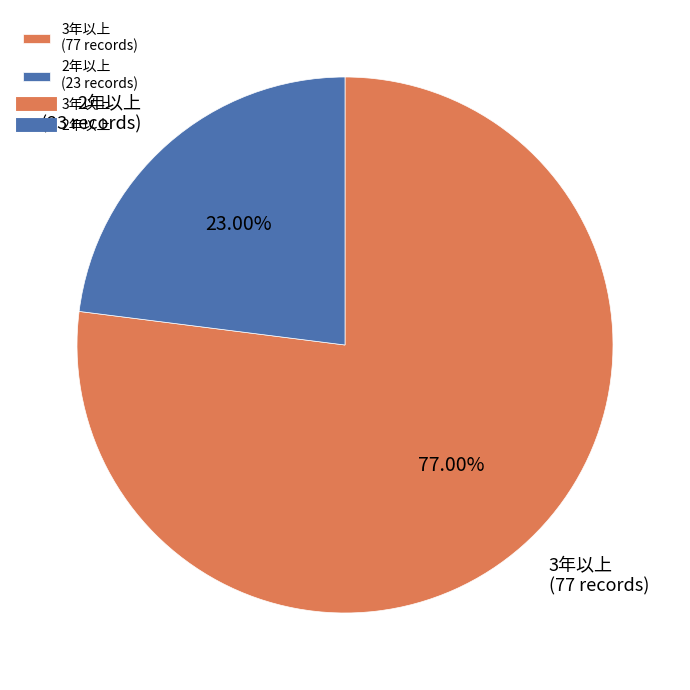

Rank the categories by value from highest to lowest.

3年以上, 2年以上